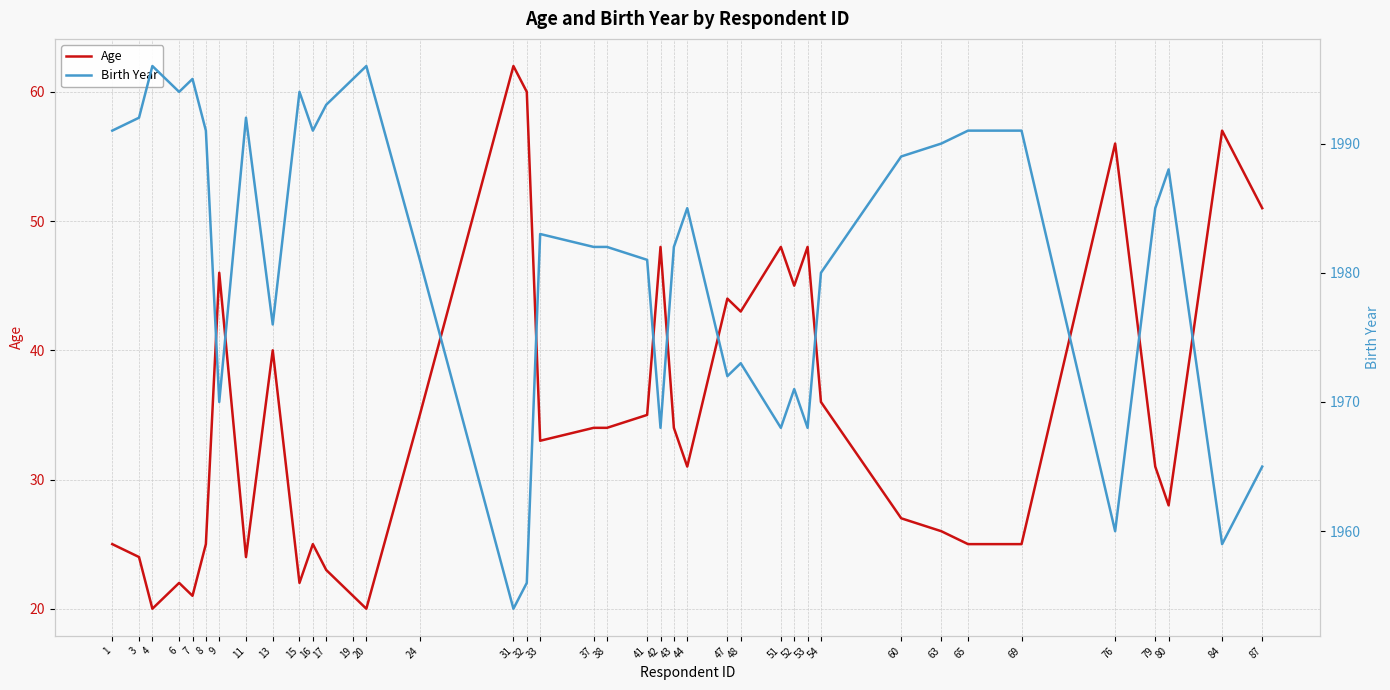

True or false: Birth Year and Age cross at least once.

False